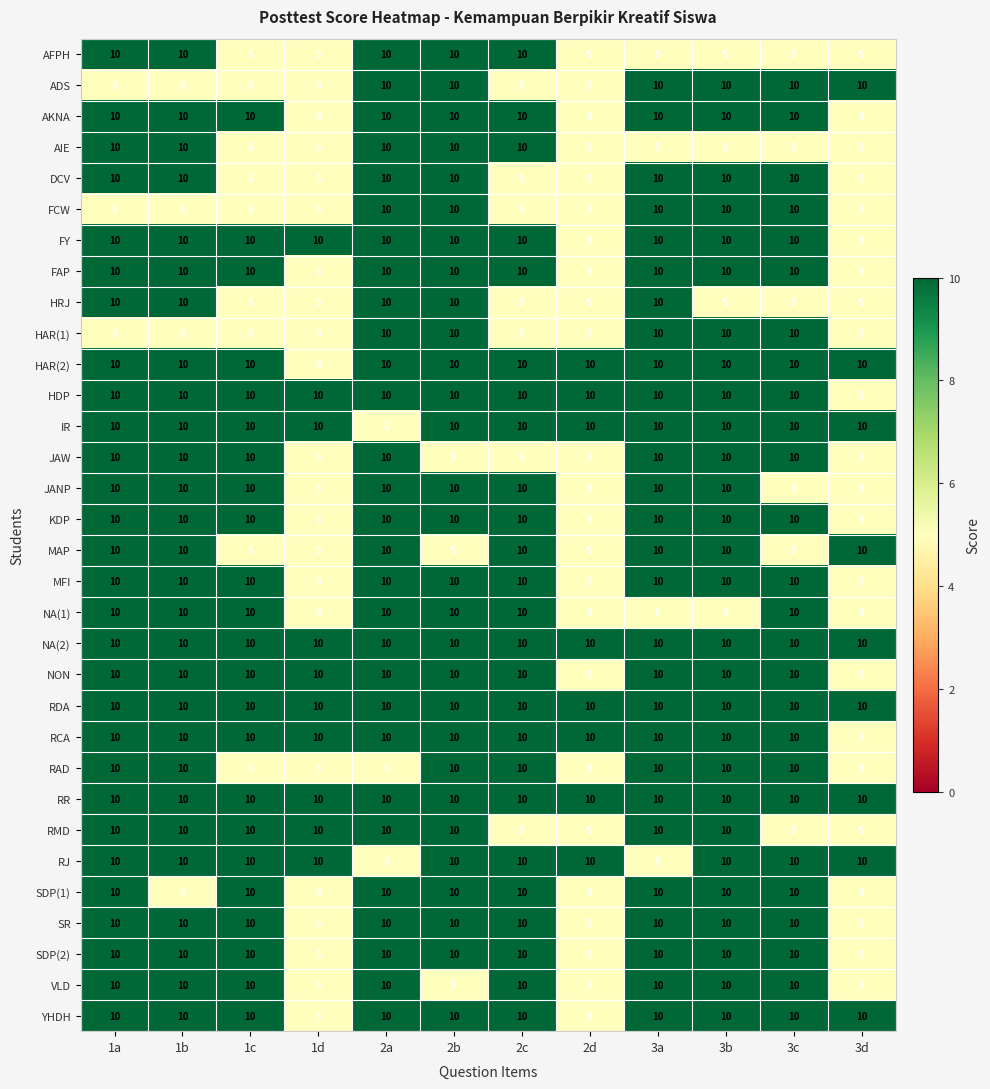

Is it true that JAW equals 5 at 1d?

True